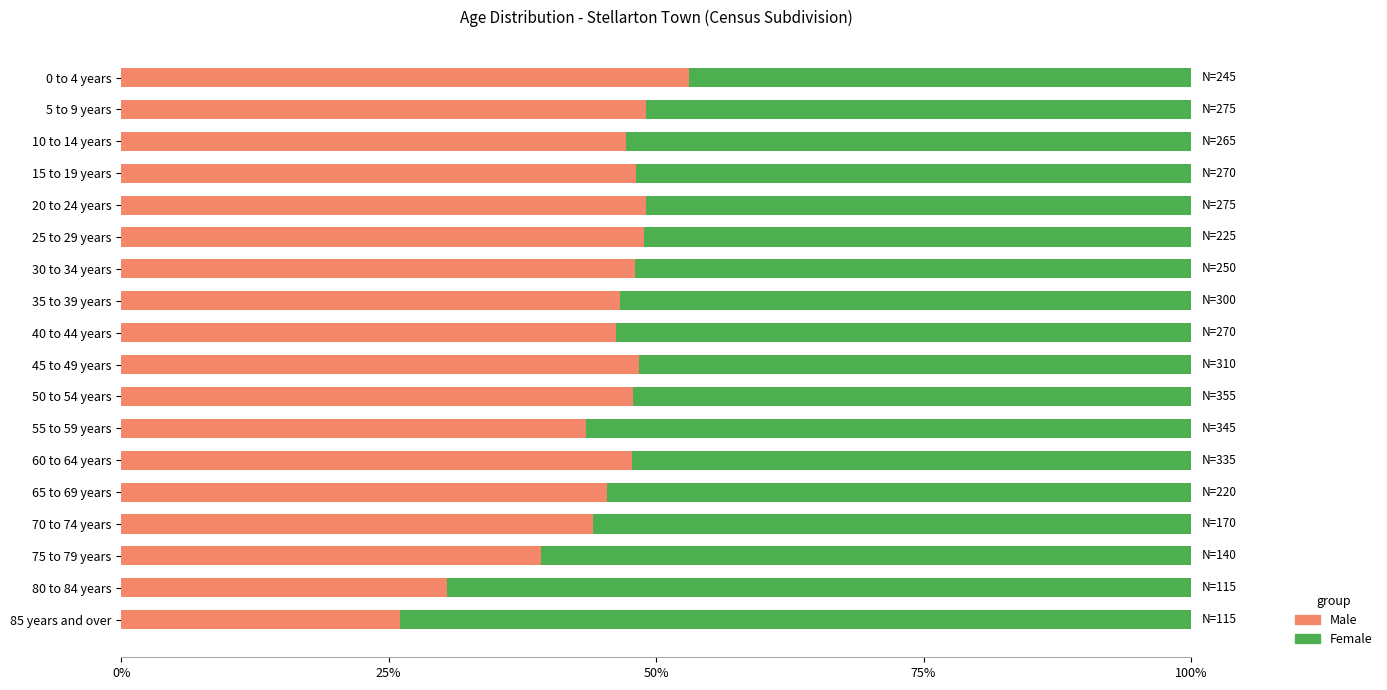

What are all the series names shown in the legend?

Male, Female